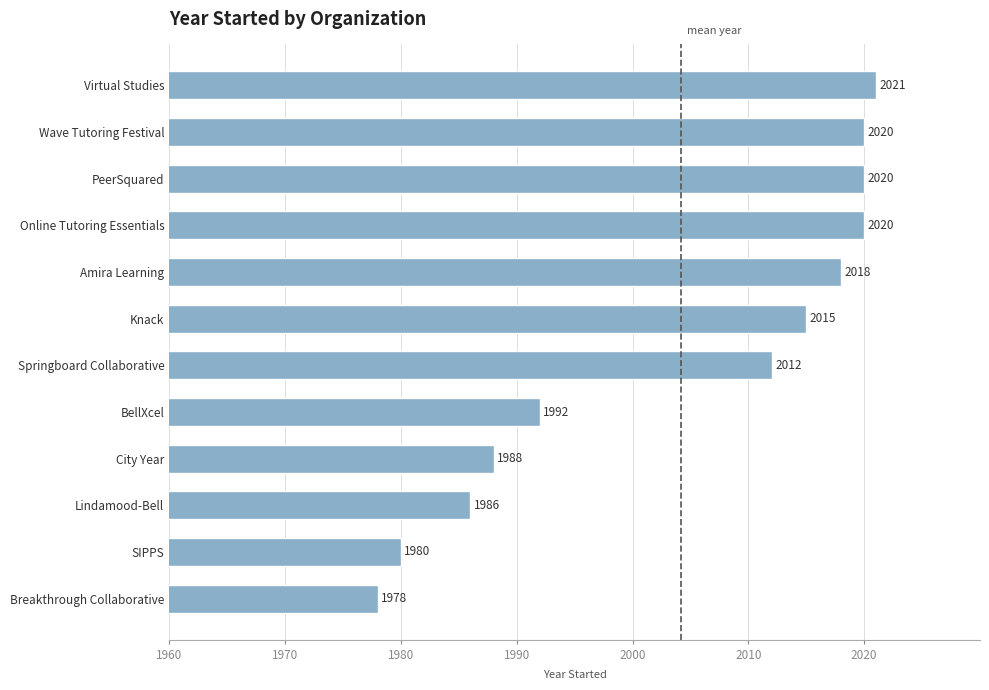

Read the value at Amira Learning, to the nearest 10.

2020